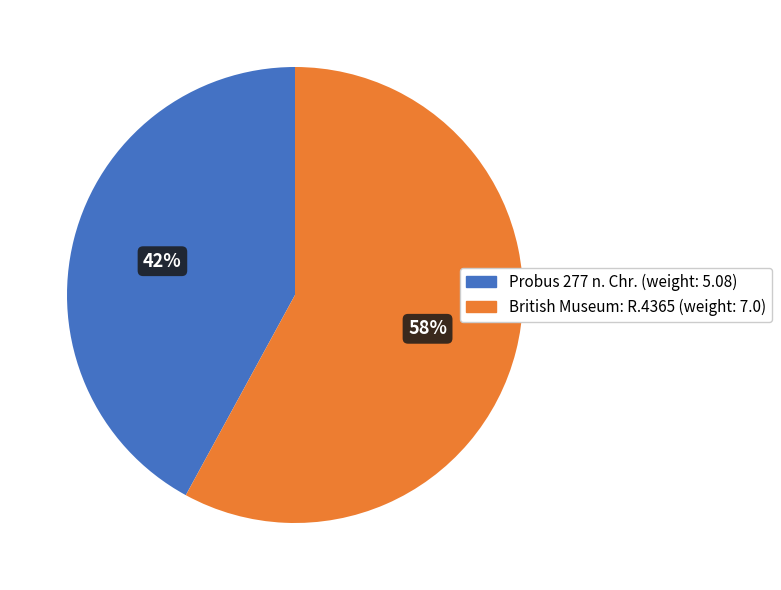

Count the number of slices in the pie.

2